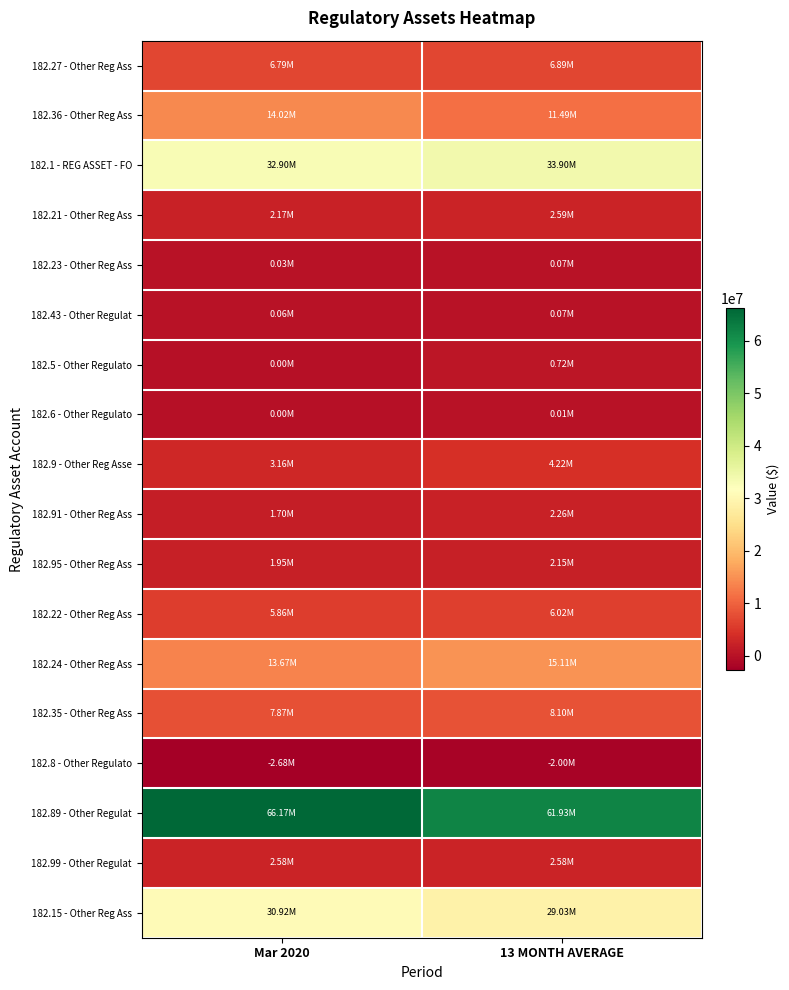

Reading left to right, what are all the values shown in this chart?

182.27 - Other Reg Ass: Mar 2020=6789261.6	13 MONTH AVERAGE=6886284.3
182.36 - Other Reg Ass: Mar 2020=14016018.0	13 MONTH AVERAGE=11491129.1
182.1 - REG ASSET - FO: Mar 2020=32897356.9	13 MONTH AVERAGE=33896266.5
182.21 - Other Reg Ass: Mar 2020=2166032.3	13 MONTH AVERAGE=2594176.6
182.23 - Other Reg Ass: Mar 2020=32520.0	13 MONTH AVERAGE=73170.0
182.43 - Other Regulat: Mar 2020=62823.0	13 MONTH AVERAGE=65338.8
182.5 - Other Regulato: Mar 2020=0.0	13 MONTH AVERAGE=719767.4
182.6 - Other Regulato: Mar 2020=0.0	13 MONTH AVERAGE=8130.7
182.9 - Other Reg Asse: Mar 2020=3161422.8	13 MONTH AVERAGE=4215230.4
182.91 - Other Reg Ass: Mar 2020=1697620.1	13 MONTH AVERAGE=2263493.5
182.95 - Other Reg Ass: Mar 2020=1952218.8	13 MONTH AVERAGE=2151424.8
182.22 - Other Reg Ass: Mar 2020=5860967.8	13 MONTH AVERAGE=6022909.1
182.24 - Other Reg Ass: Mar 2020=13674580.7	13 MONTH AVERAGE=15113597.1
182.35 - Other Reg Ass: Mar 2020=7869973.2	13 MONTH AVERAGE=8103448.3
182.8 - Other Regulato: Mar 2020=-2682999.8	13 MONTH AVERAGE=-2002574.8
182.89 - Other Regulat: Mar 2020=66167673.8	13 MONTH AVERAGE=61926741.5
182.99 - Other Regulat: Mar 2020=2584242.4	13 MONTH AVERAGE=2584242.4
182.15 - Other Reg Ass: Mar 2020=30921925.2	13 MONTH AVERAGE=29027252.0